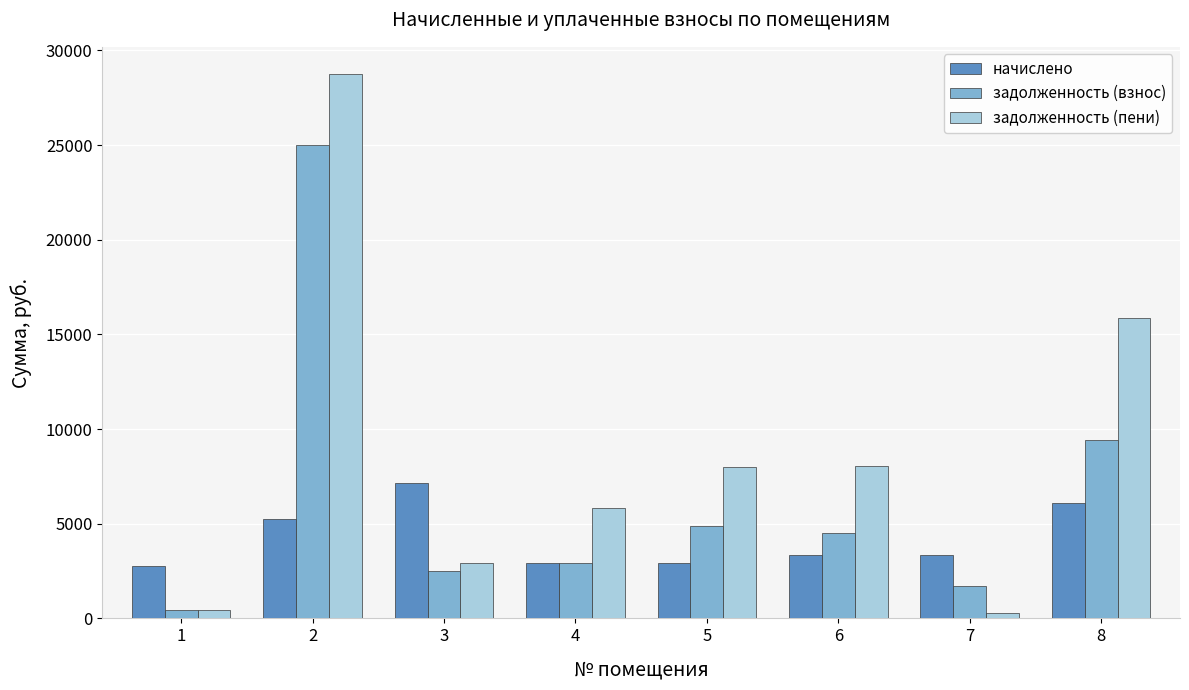

What is the sum of the задолженность (взнос) values at 4 and 3?

5384.5